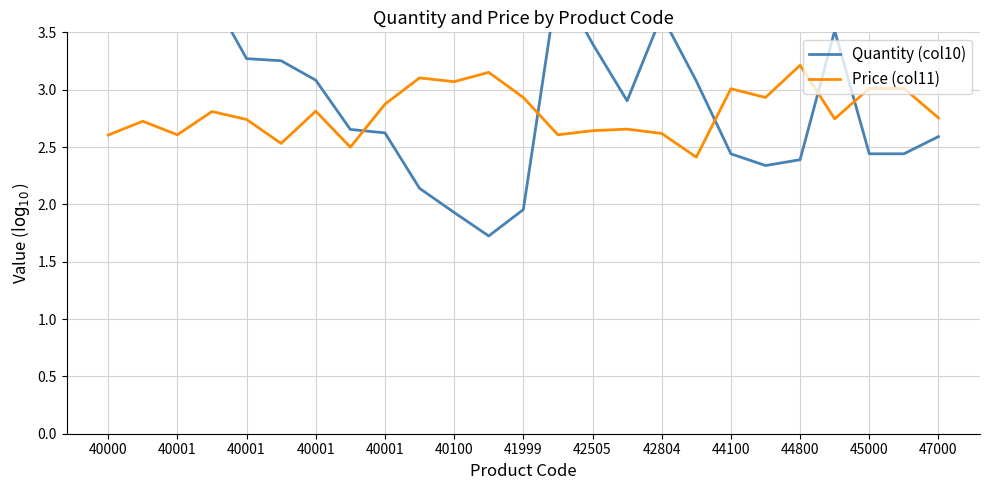

Rank the series by their average value, from highest to lowest.

Quantity (col10), Price (col11)